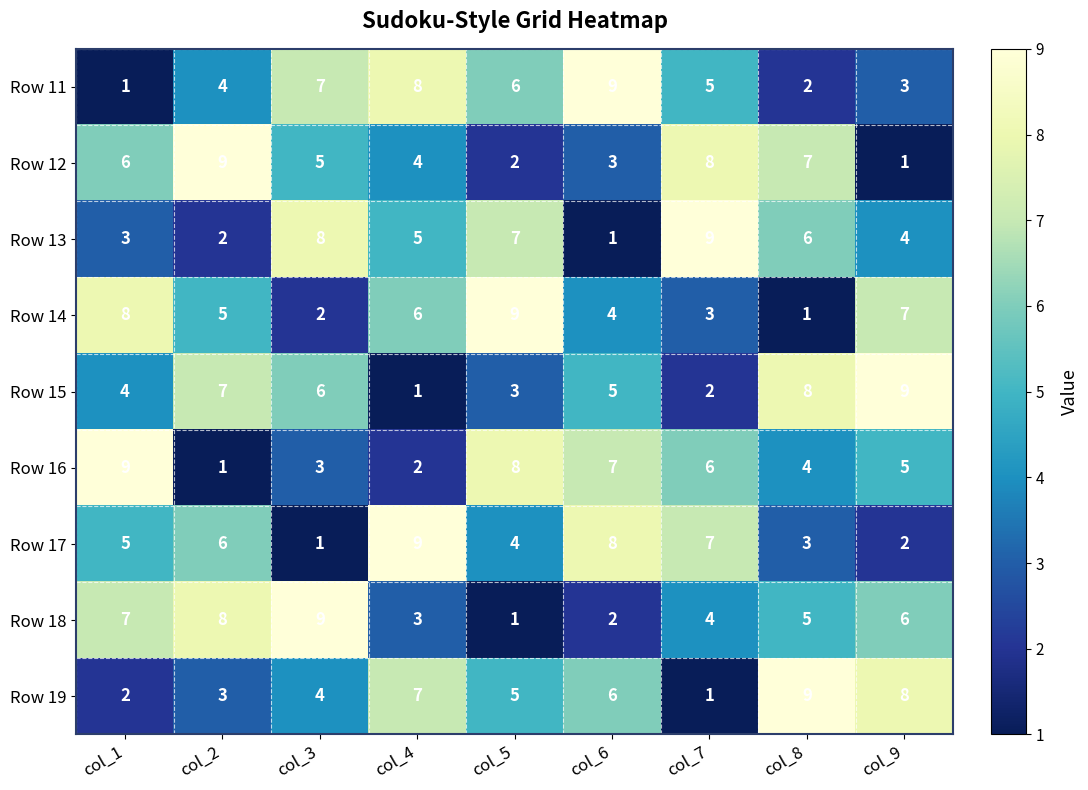

Count the Row 15 values in the range 3 to 7.

5